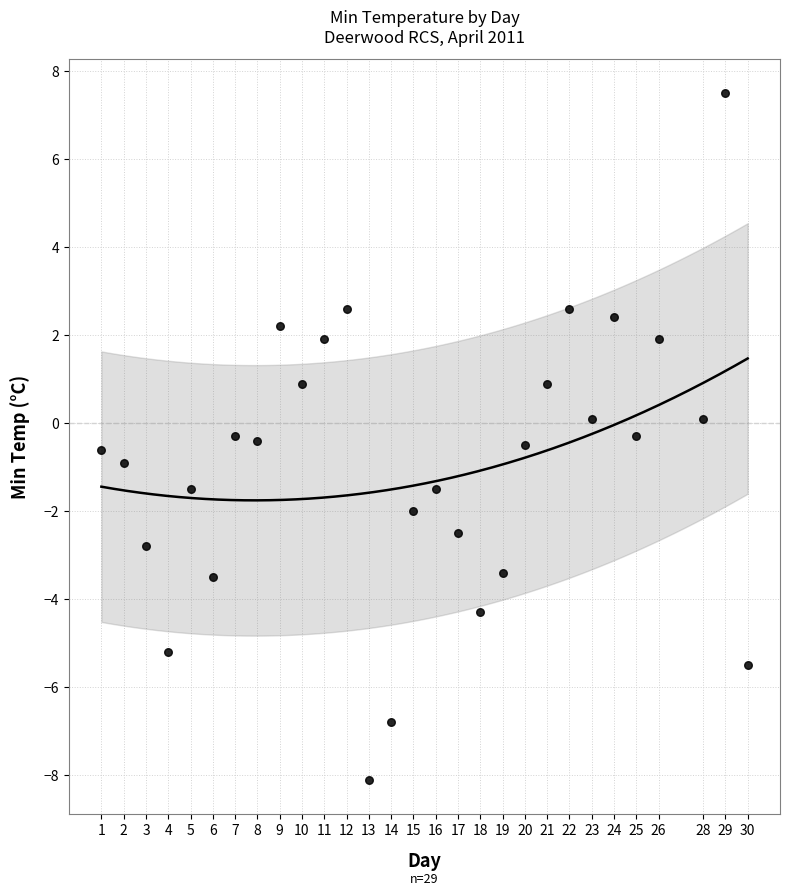

What is the range of Y values (max minus min)?

15.6